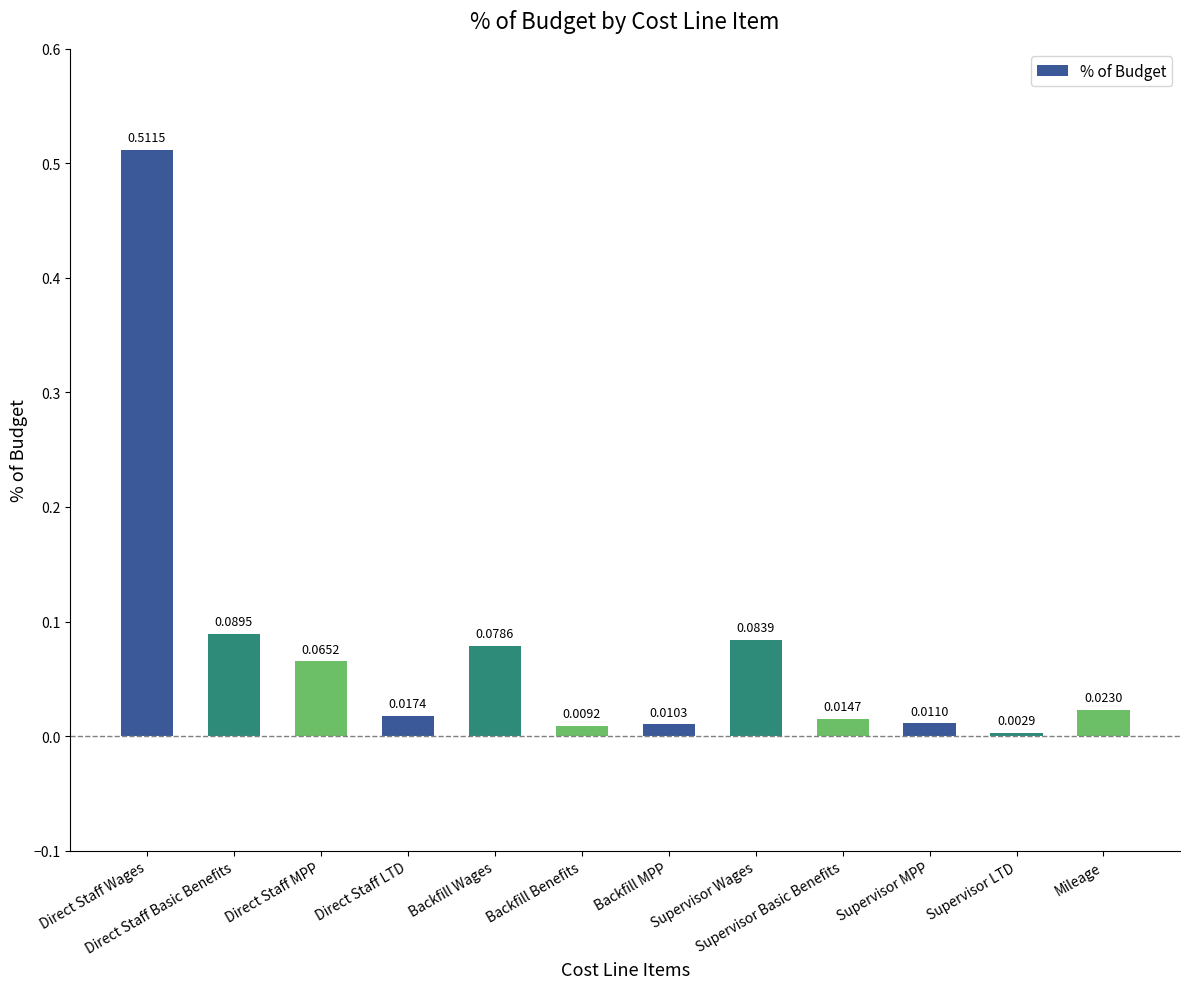

What is the label of the 4th bar from the right?

Supervisor Basic Benefits